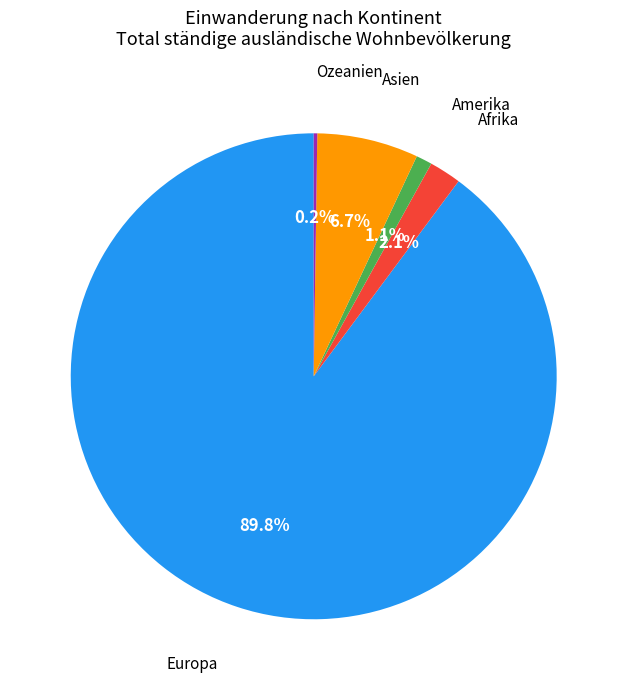

Is there a majority slice in this chart?

Yes